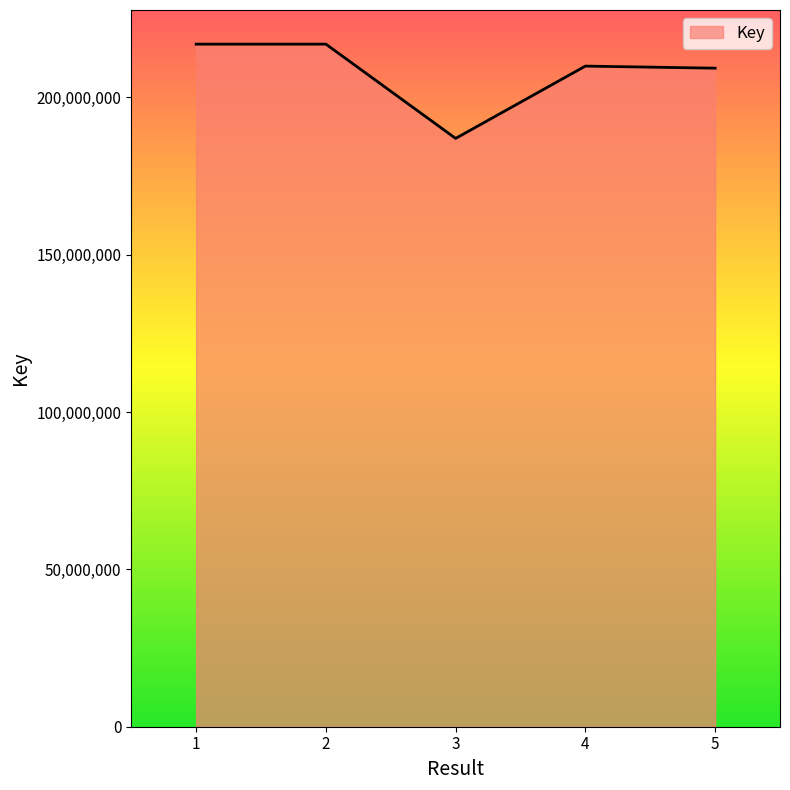

At which category does the data reach its first local peak?

2